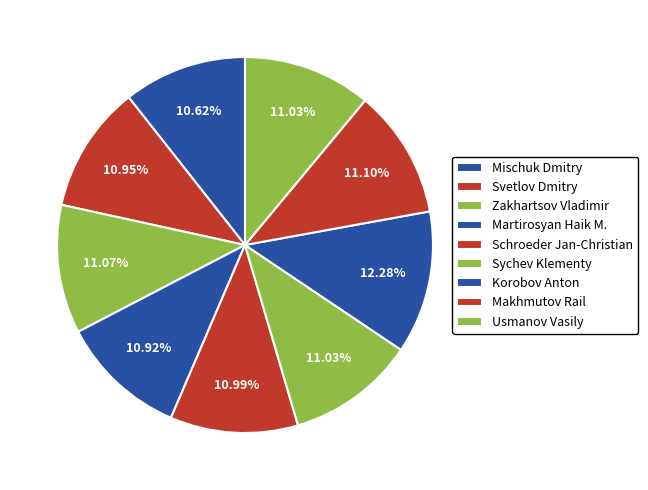

Which slice is the smallest?

Mischuk Dmitry